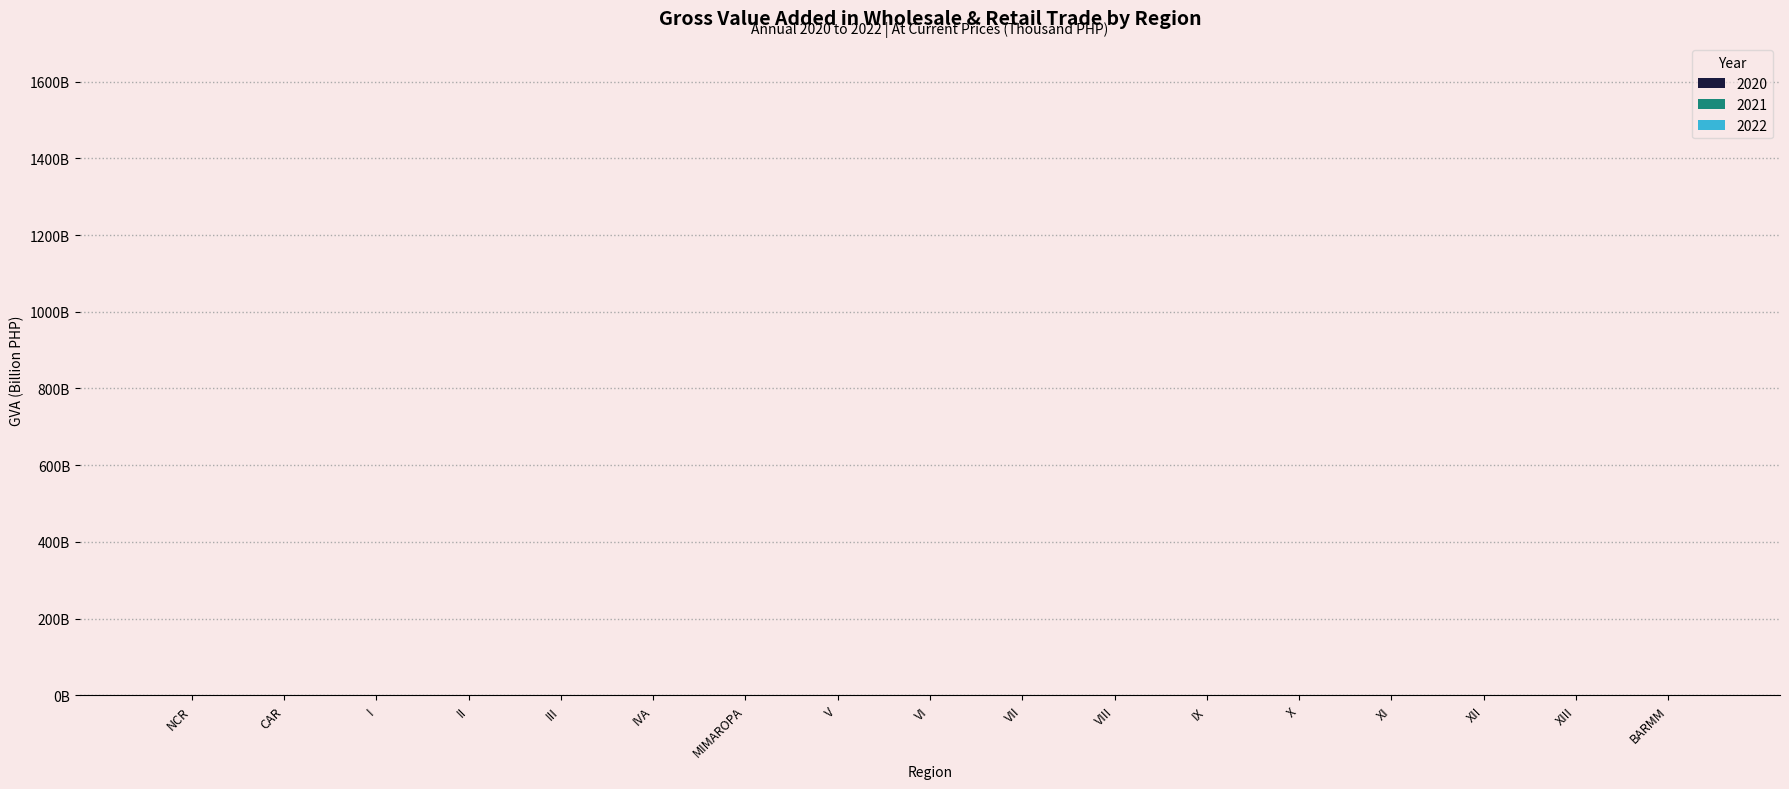

Between VI and XIII, which is larger?

VI